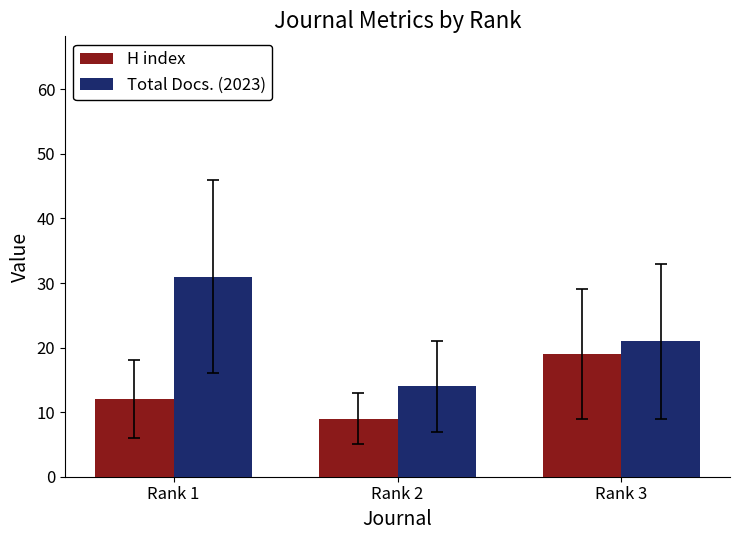

List the series in order of their overall mean, lowest first.

H index, Total Docs. (2023)